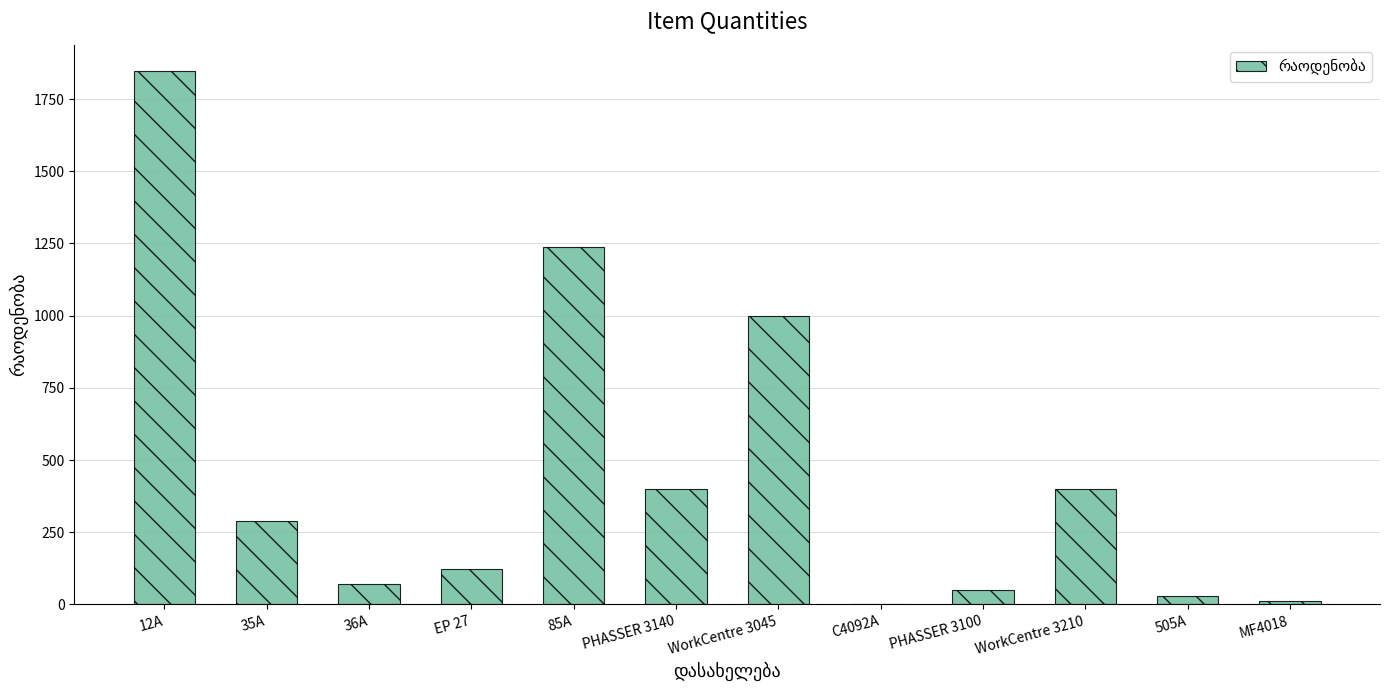

At which category does the chart reach its peak across all series?

12A